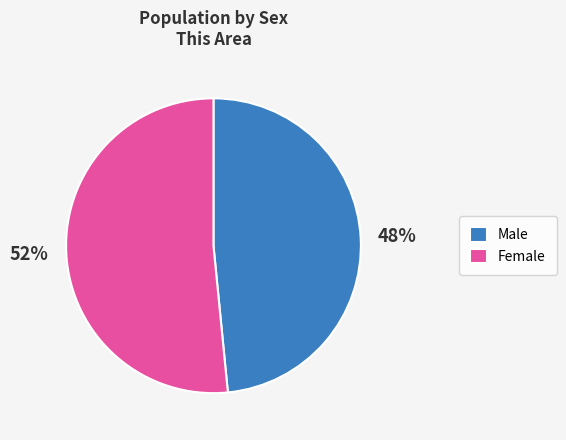

Rank the categories by value from highest to lowest.

Female, Male